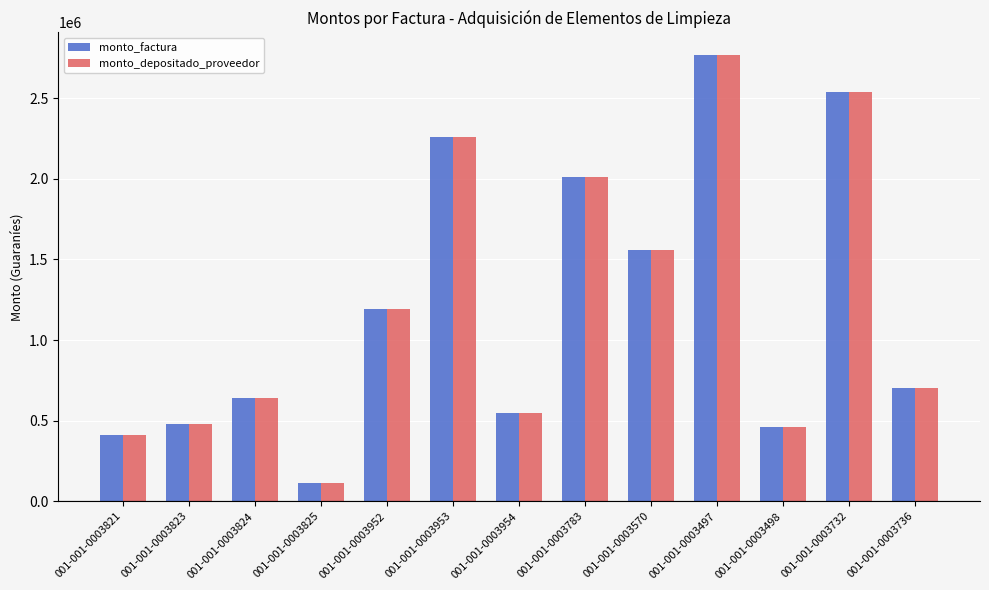

How many categories are shown in the chart?

13